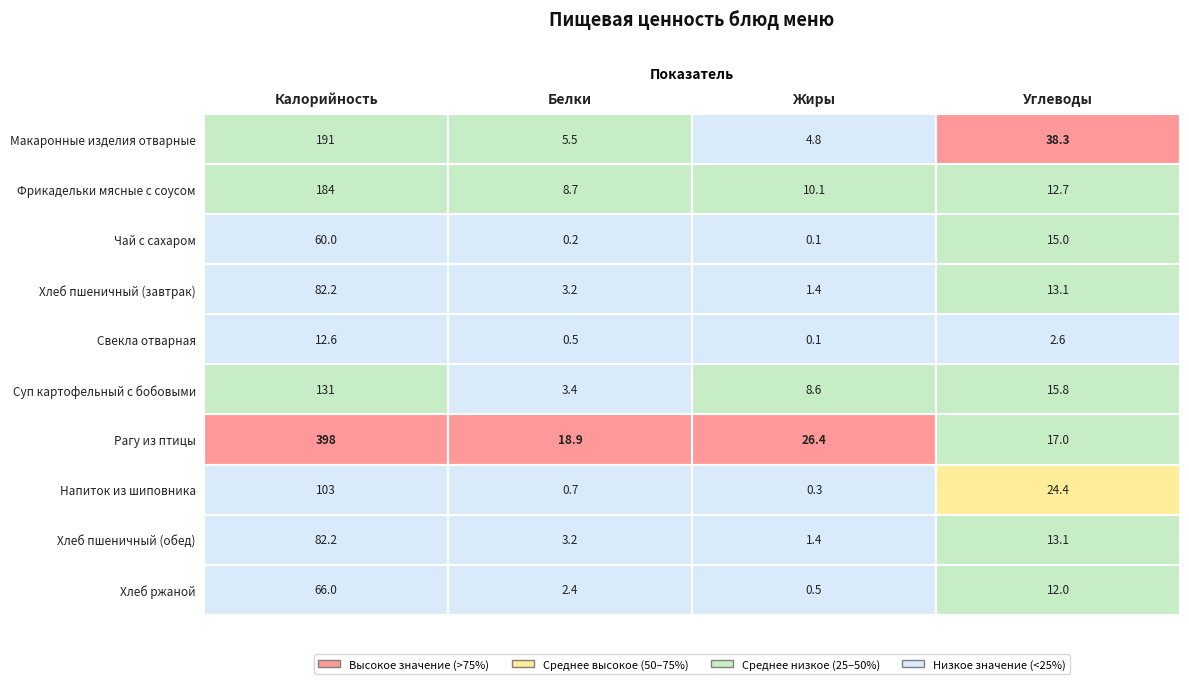

What is the sum of the Хлеб пшеничный (обед) values at Жиры and Белки?

4.6